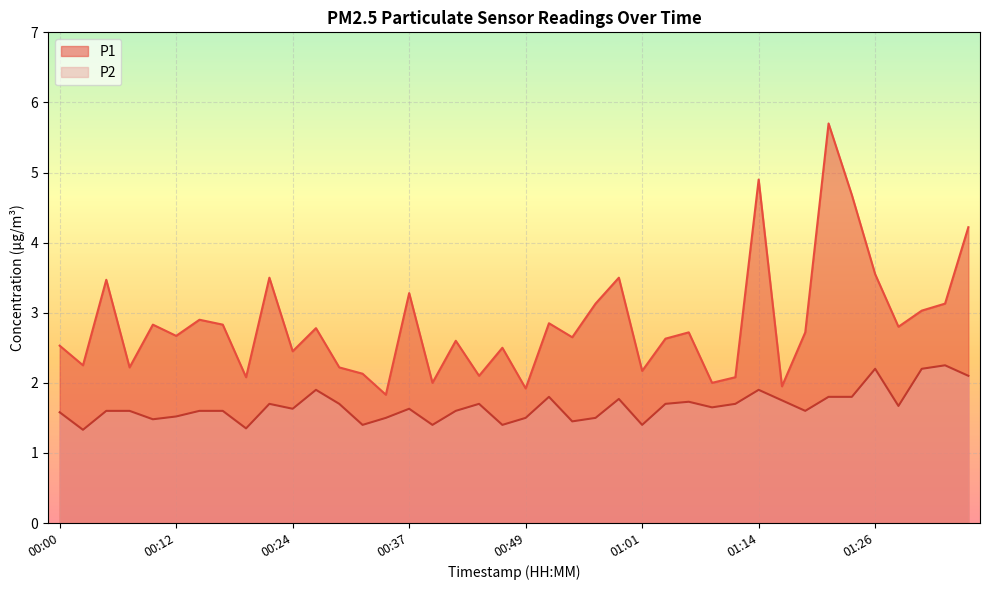

At 00:12, list the series in order from largest to smallest.

P1, P2